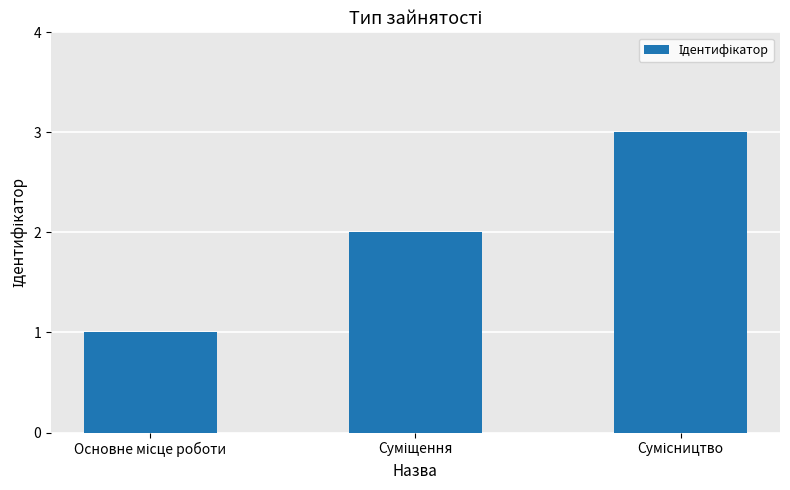

What is the sum of all values?

6